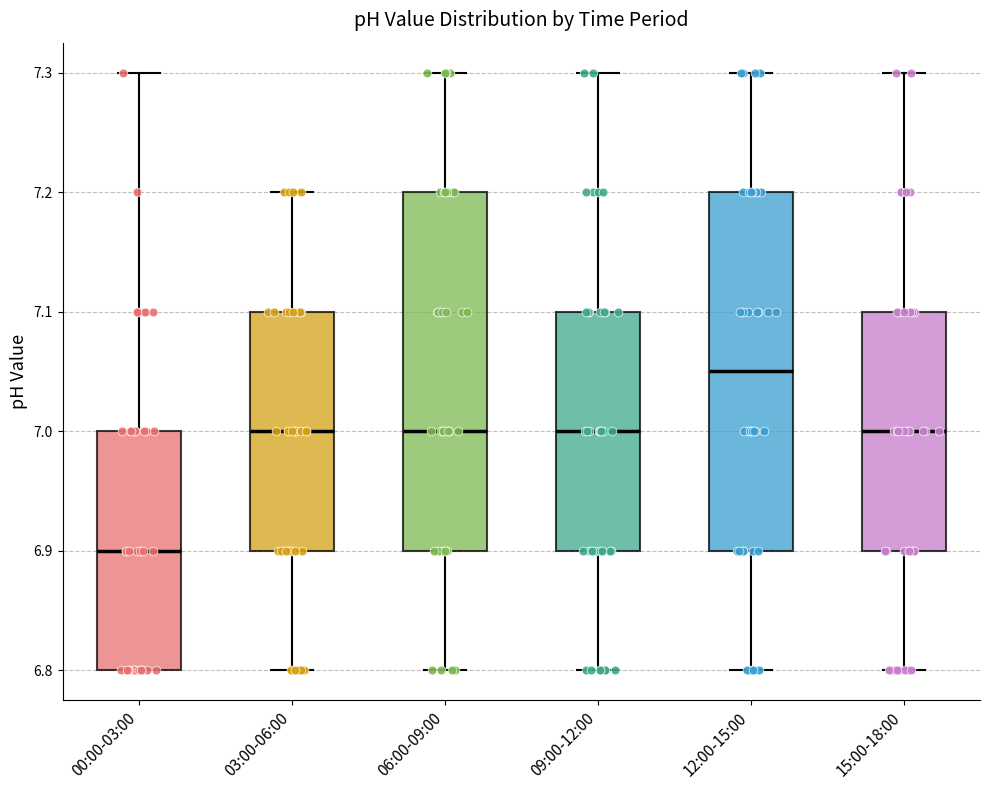

Where does the upper whisker of the box for 12:00-15:00 end on the y-axis? The values are not printed on the chart, so give them approximately, as read against the axis.

7.30